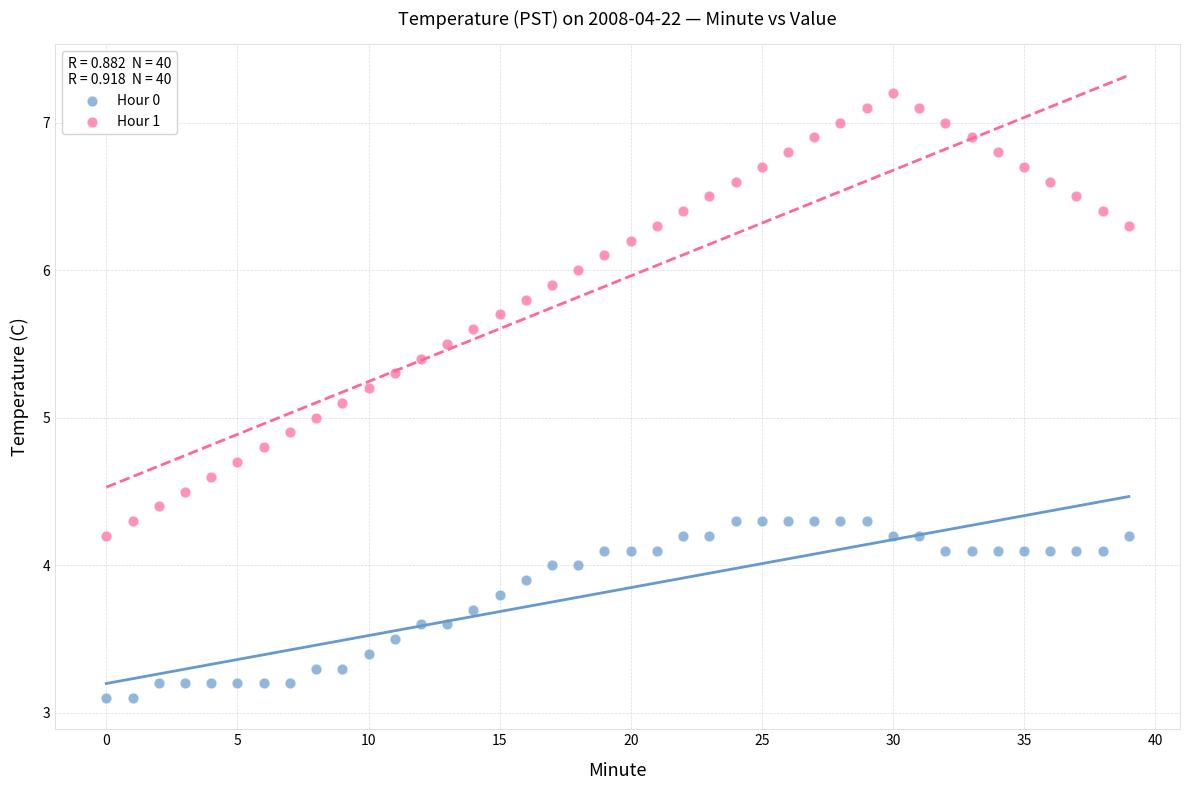

Which series reaches the minimum Y coordinate?

Hour 0